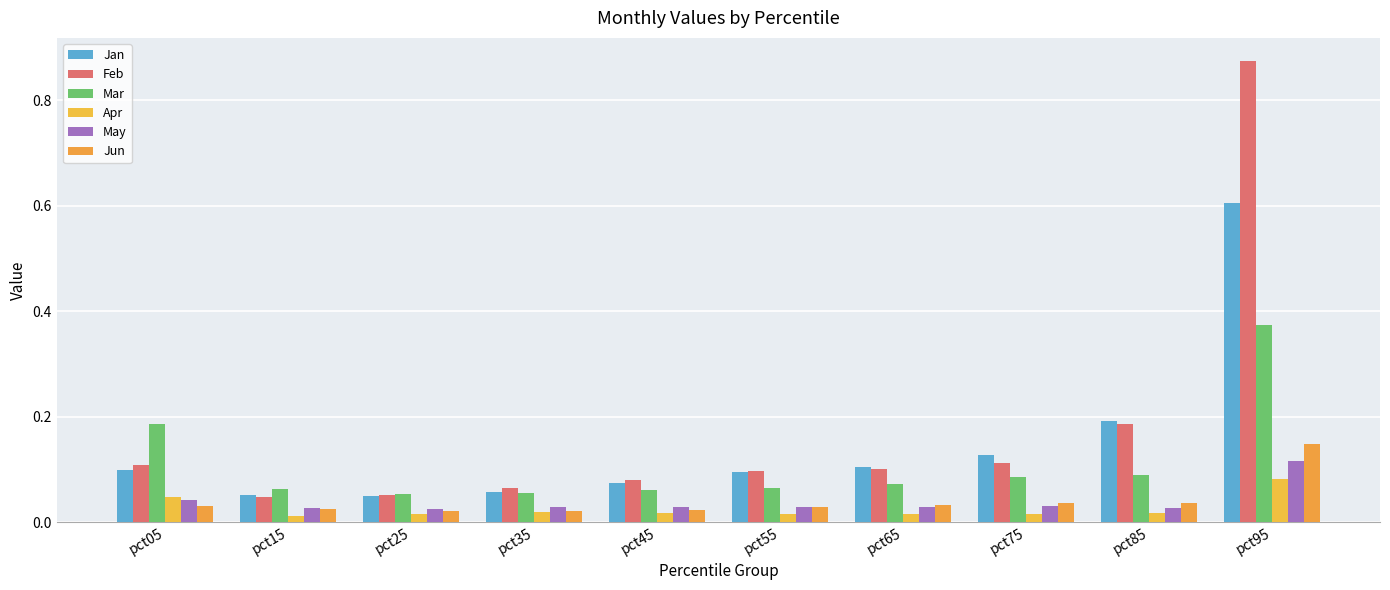

At which category is the sum across all series the highest?

pct95